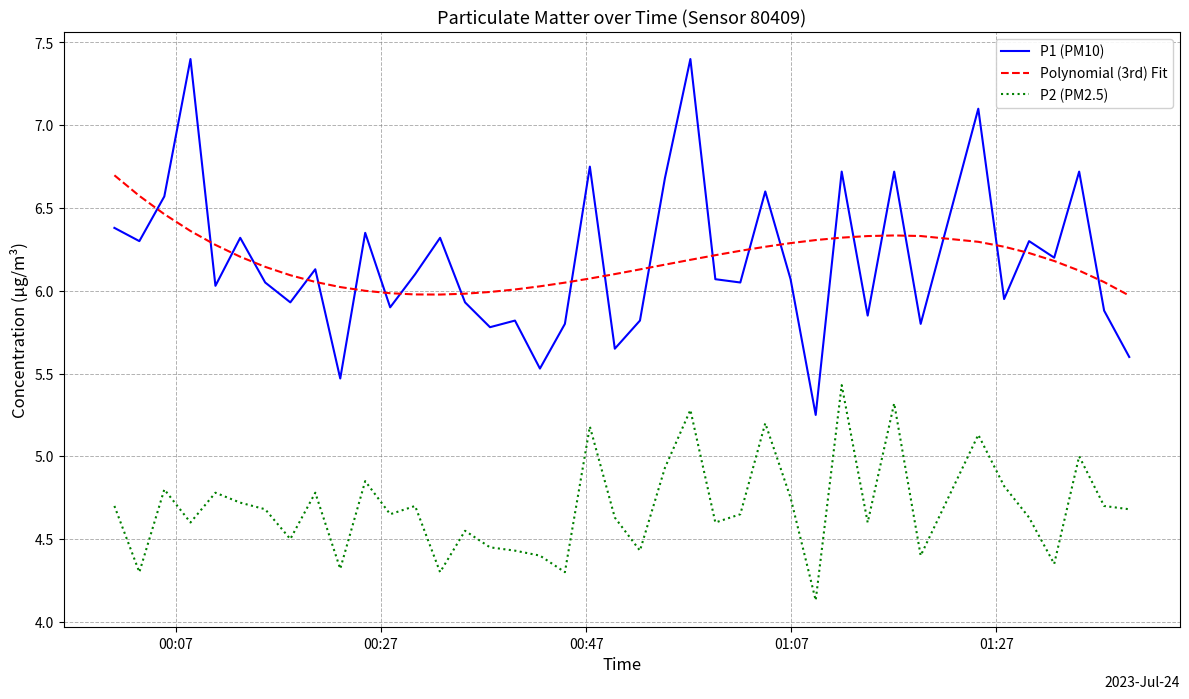

What is the smallest value displayed?

4.1